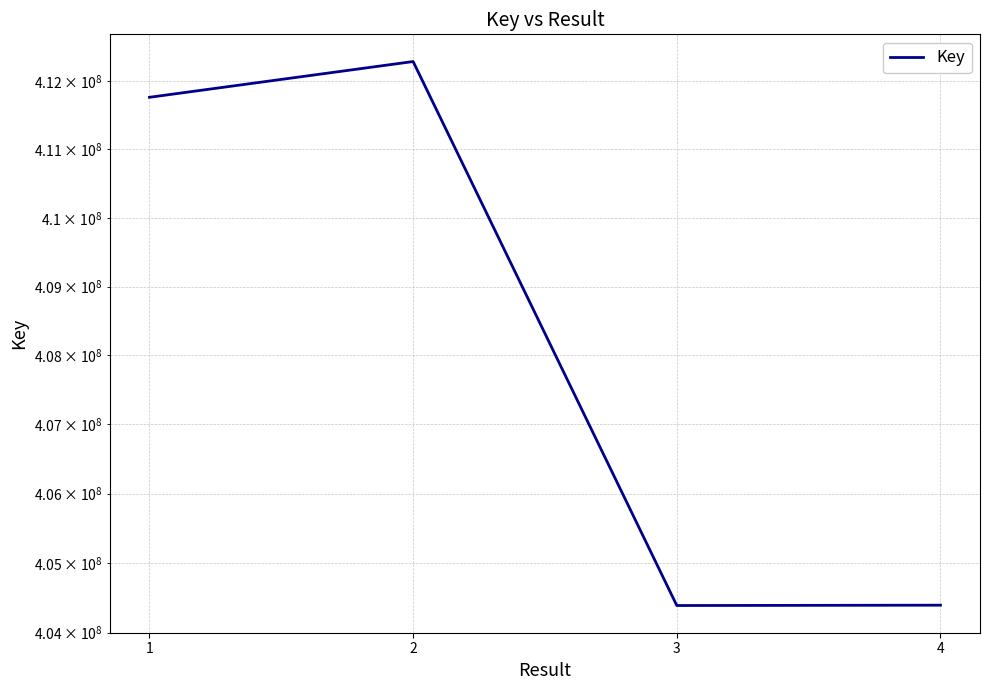

At which category does the data reach its first local valley?

3